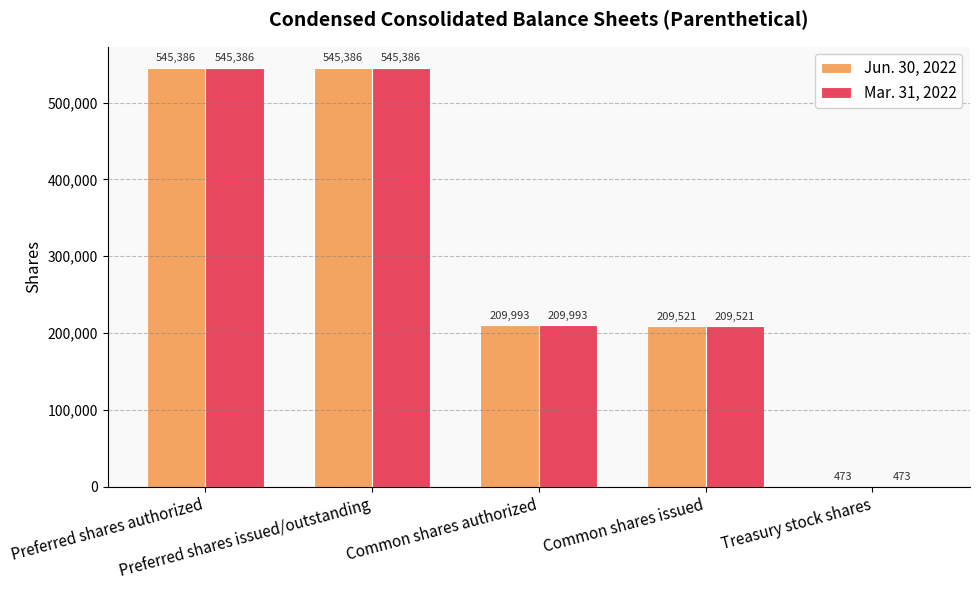

What is the maximum value for Mar. 31, 2022?

545386